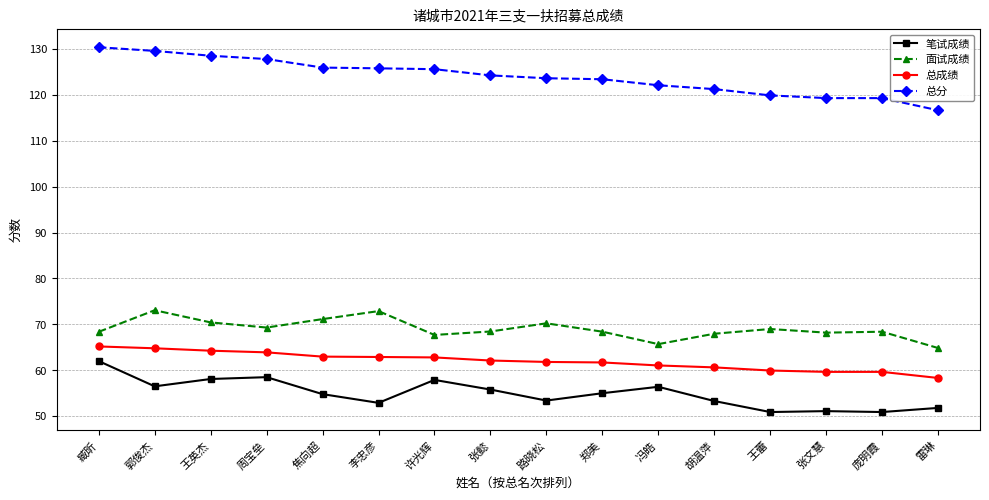

What is the difference between the second highest and minimum values in the 笔试成绩 series?

7.6